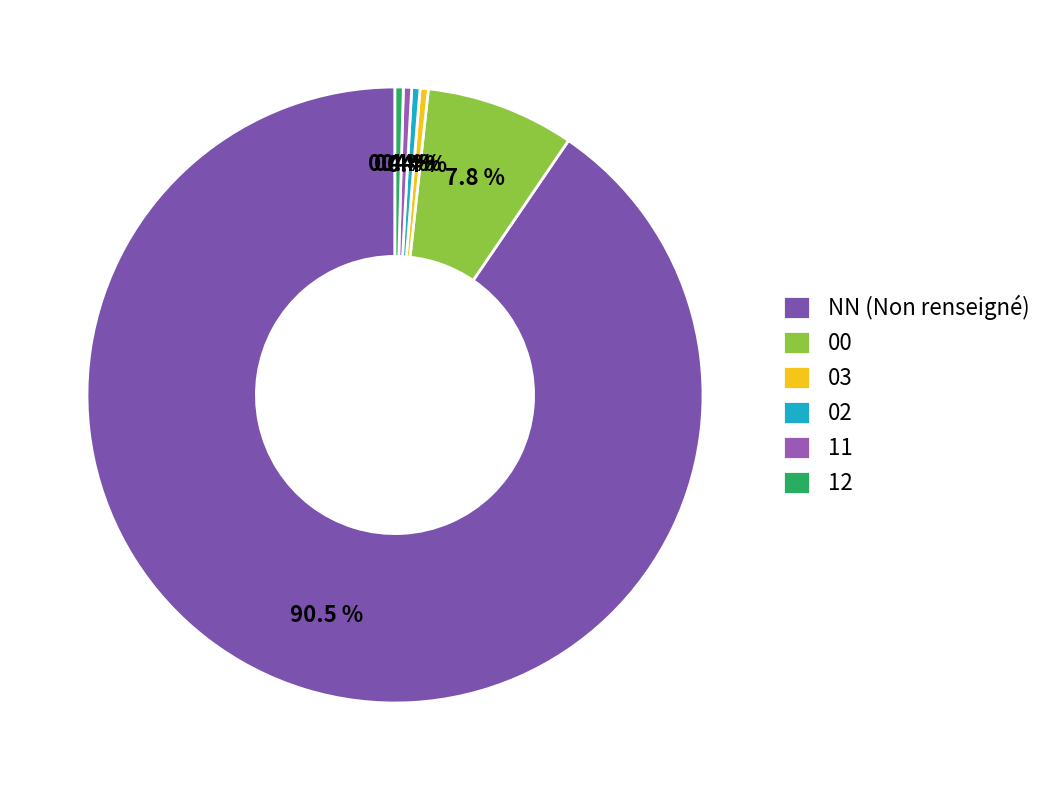

Which category accounts for the majority?

NN